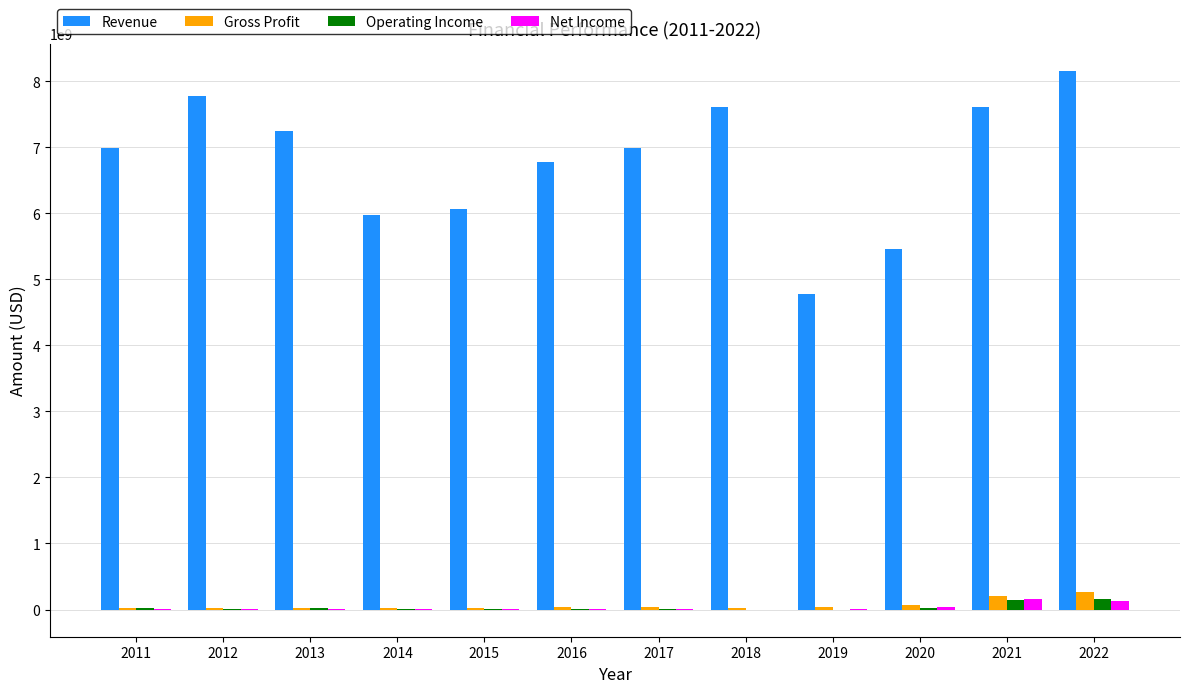

The Net Income series shows 7086000 at 2017. True or false?

True